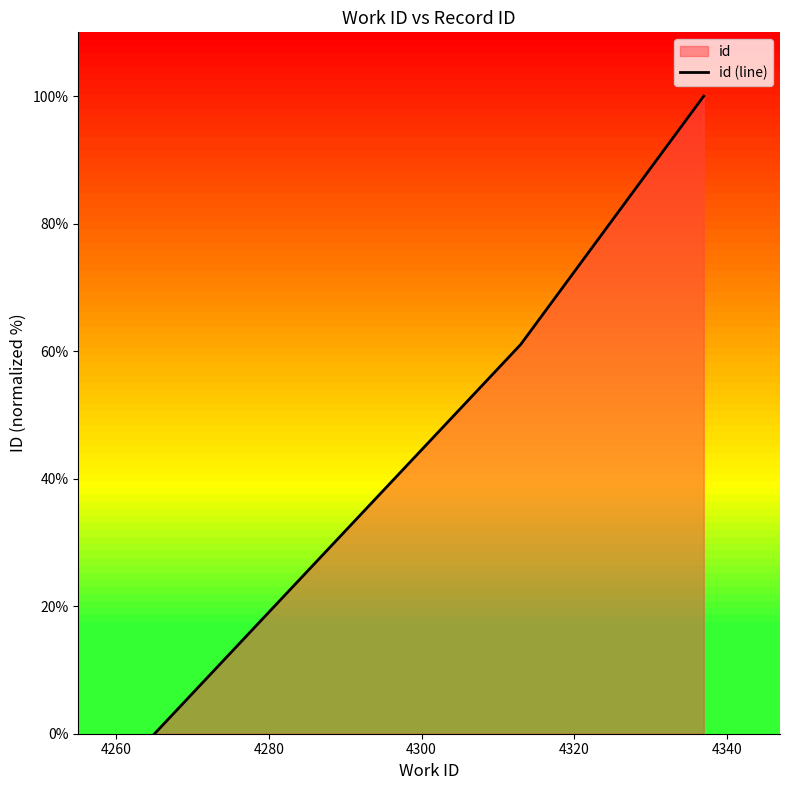

What is the value of the 3rd point from the left?

100.0